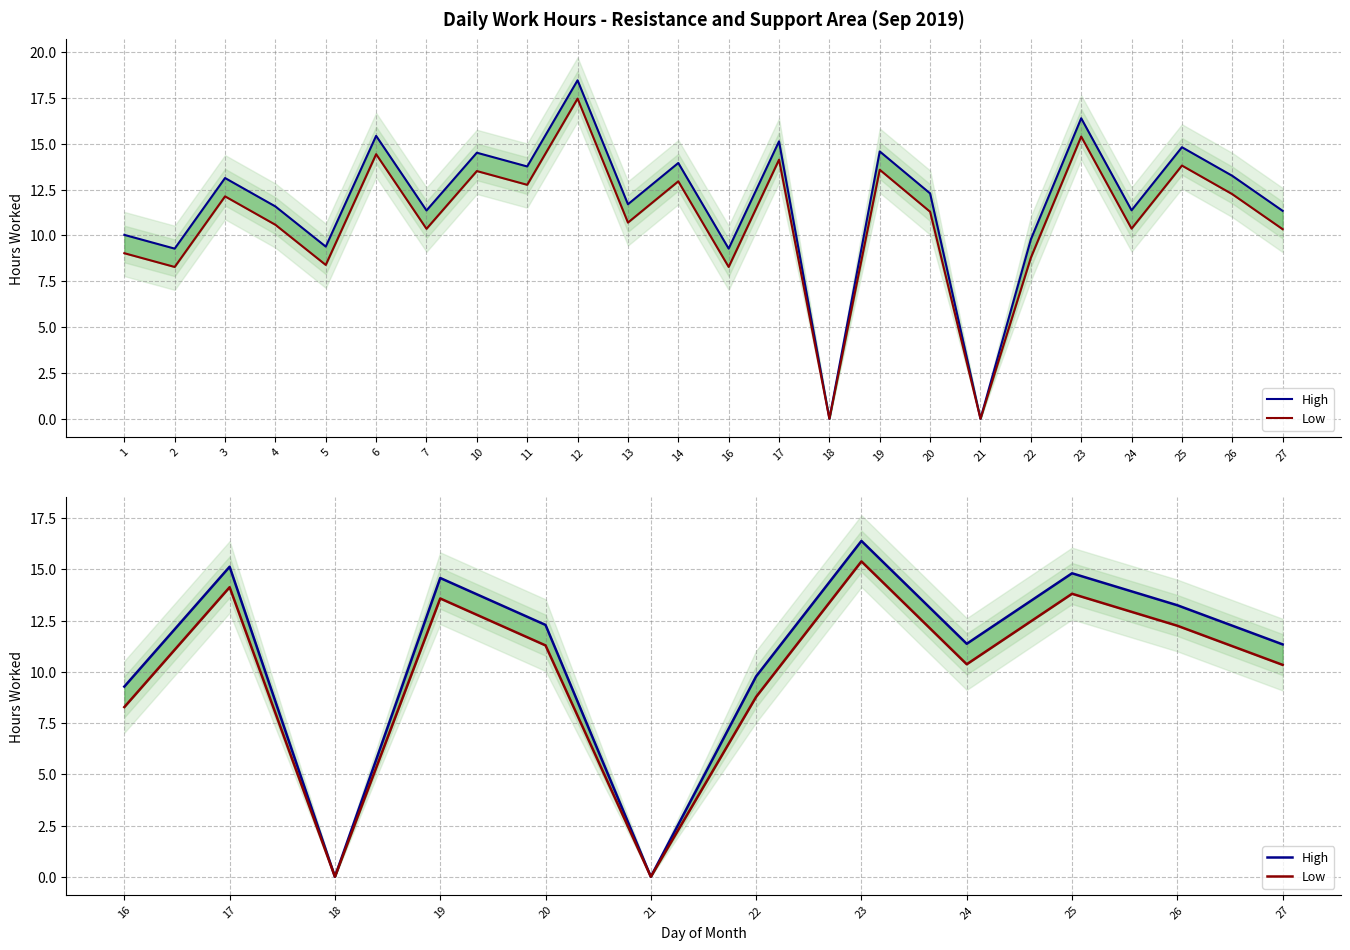

True or false: High has more than 1 points higher than both neighbors.

True